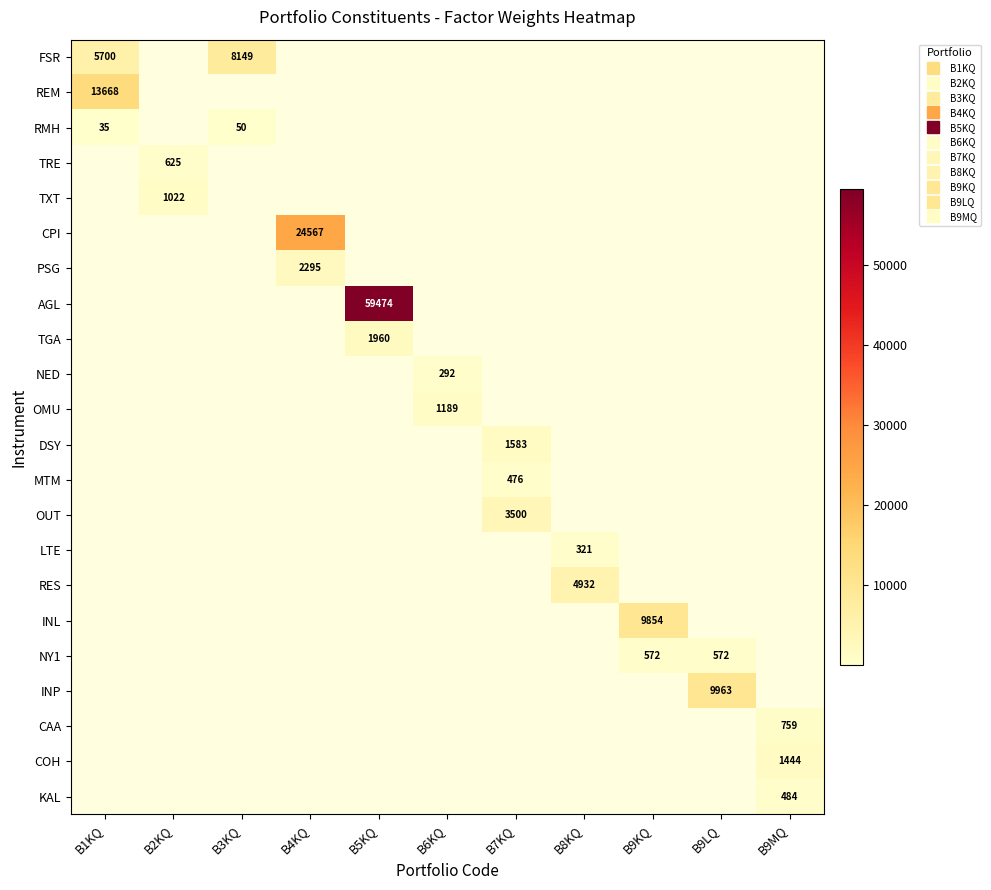

Which series changed the most between B5KQ and B9KQ?

AGL